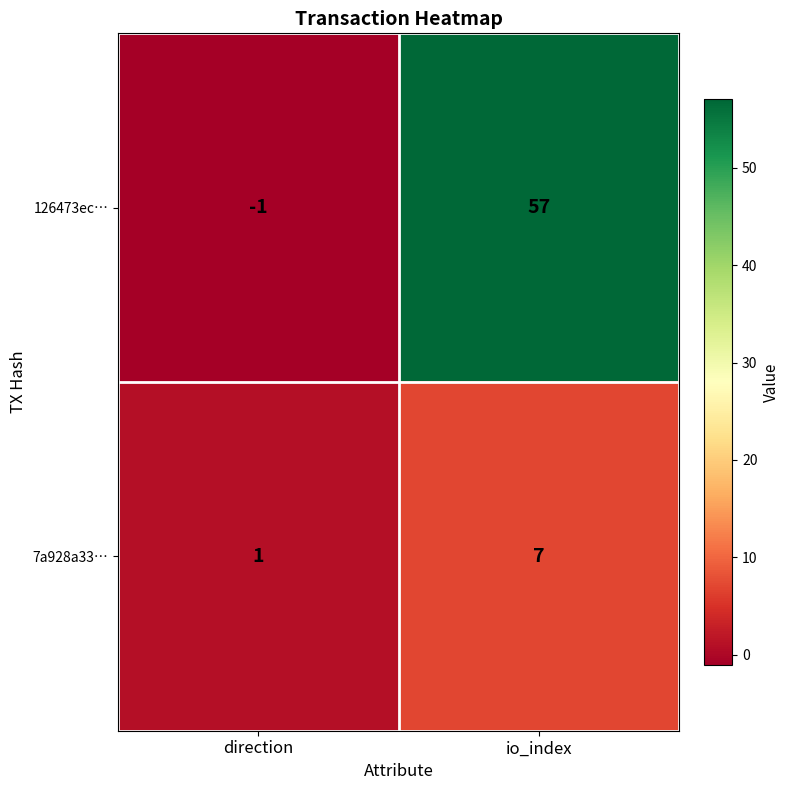

At which category is the sum across all series the highest?

io_index